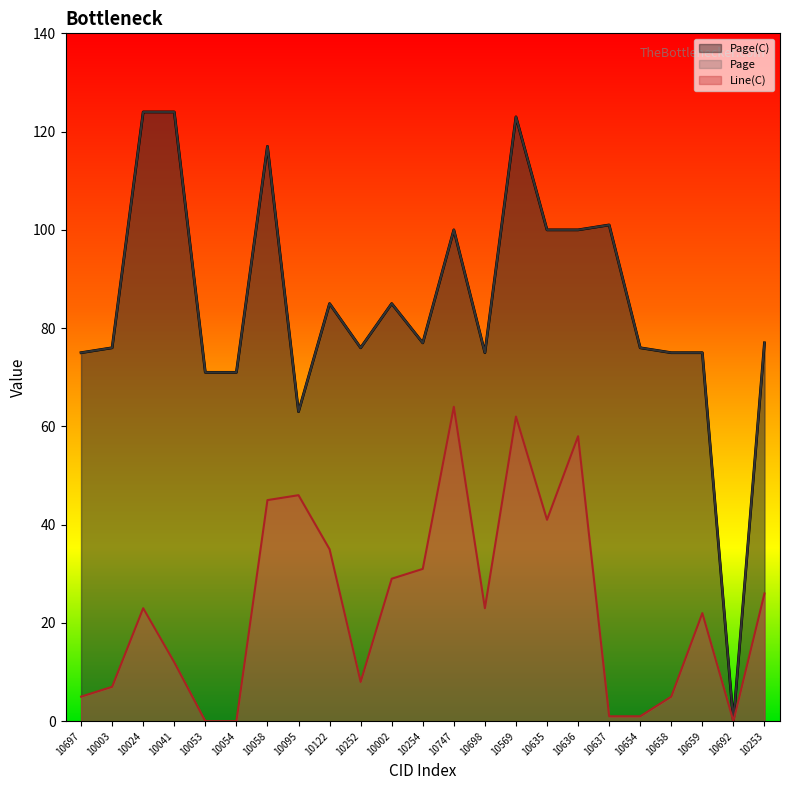

Does the chart display data point markers on the line(s)?

No